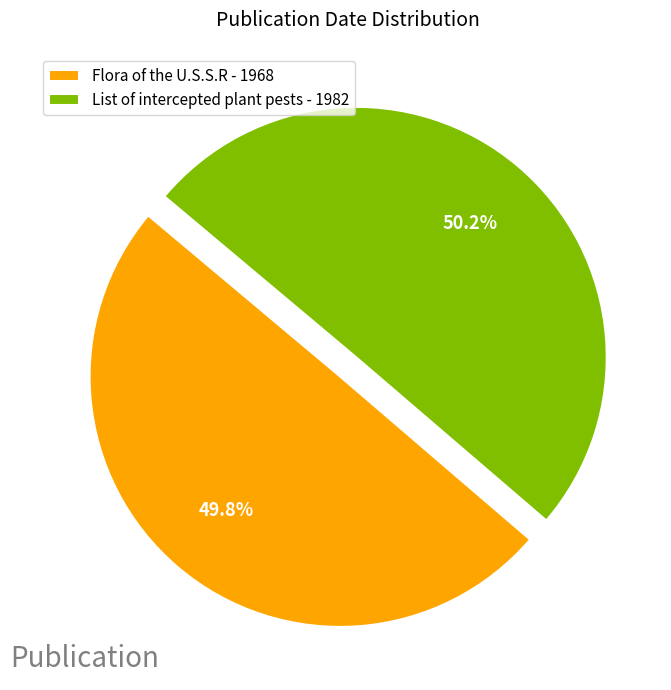

Approximately how many times larger is the value at Flora of the U.S.S.R - 1968 compared to List of intercepted plant pests - 1982?

1.0